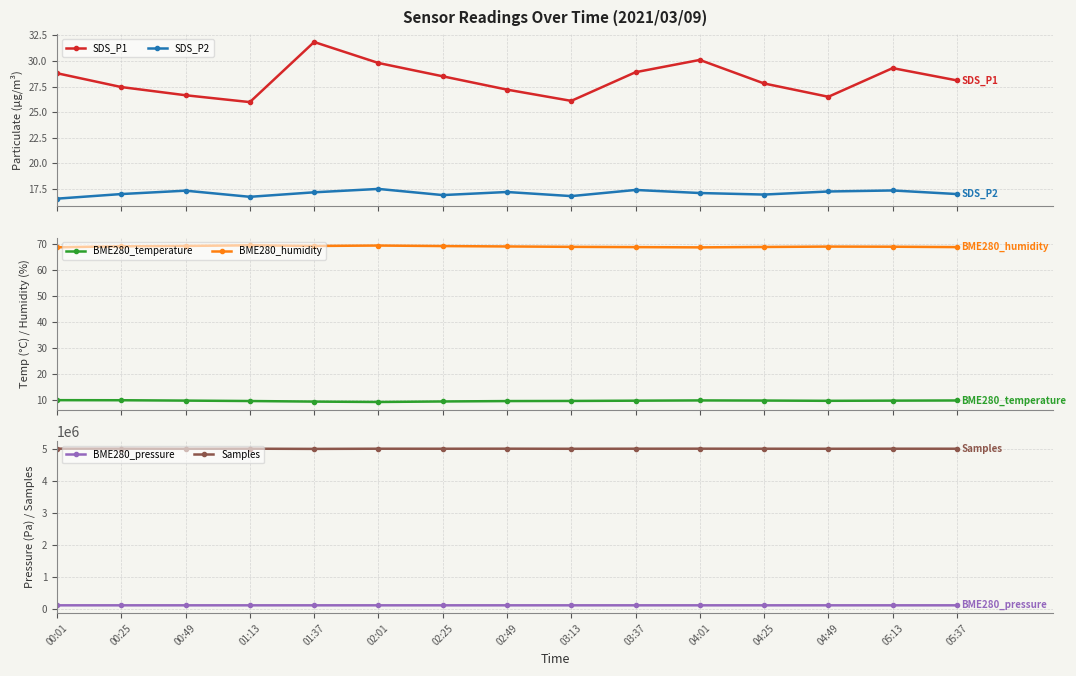

Reading right to left, list all the values displayed in this chart.

SDS_P1: 05:37=28.1	05:13=29.3	04:49=26.5	04:25=27.8	04:01=30.1	03:37=28.9	03:13=26.1	02:49=27.2	02:25=28.5	02:01=29.8	01:37=31.9	01:13=26.0	00:49=26.6	00:25=27.4	00:01=28.8
SDS_P2: 05:37=17.0	05:13=17.4	04:49=17.2	04:25=16.9	04:01=17.1	03:37=17.4	03:13=16.8	02:49=17.2	02:25=16.9	02:01=17.5	01:37=17.2	01:13=16.7	00:49=17.3	00:25=17.0	00:01=16.6
BME280_temperature: 05:37=9.8	05:13=9.7	04:49=9.7	04:25=9.8	04:01=9.8	03:37=9.7	03:13=9.6	02:49=9.6	02:25=9.4	02:01=9.2	01:37=9.3	01:13=9.6	00:49=9.7	00:25=9.9	00:01=9.9
BME280_humidity: 05:37=68.7	05:13=68.8	04:49=68.9	04:25=68.8	04:01=68.6	03:37=68.7	03:13=68.8	02:49=69.0	02:25=69.1	02:01=69.3	01:37=69.1	01:13=69.4	00:49=69.2	00:25=69.0	00:01=68.6
BME280_pressure: 05:37=100127.0	05:13=100130.0	04:49=100116.0	04:25=100122.0	04:01=100135.0	03:37=100128.0	03:13=100118.0	02:49=100130.0	02:25=100125.0	02:01=100120.0	01:37=100144.1	01:13=100131.0	00:49=100134.4	00:25=100131.1	00:01=100134.1
Samples: 05:37=4997600.0	05:13=4998100.0	04:49=4996500.0	04:25=4997800.0	04:01=4999300.0	03:37=4998200.0	03:13=4996000.0	02:49=4999000.0	02:25=4997500.0	02:01=4998000.0	01:37=4992326.0	01:13=4998597.0	00:49=4995982.0	00:25=4999541.0	00:01=4999120.0